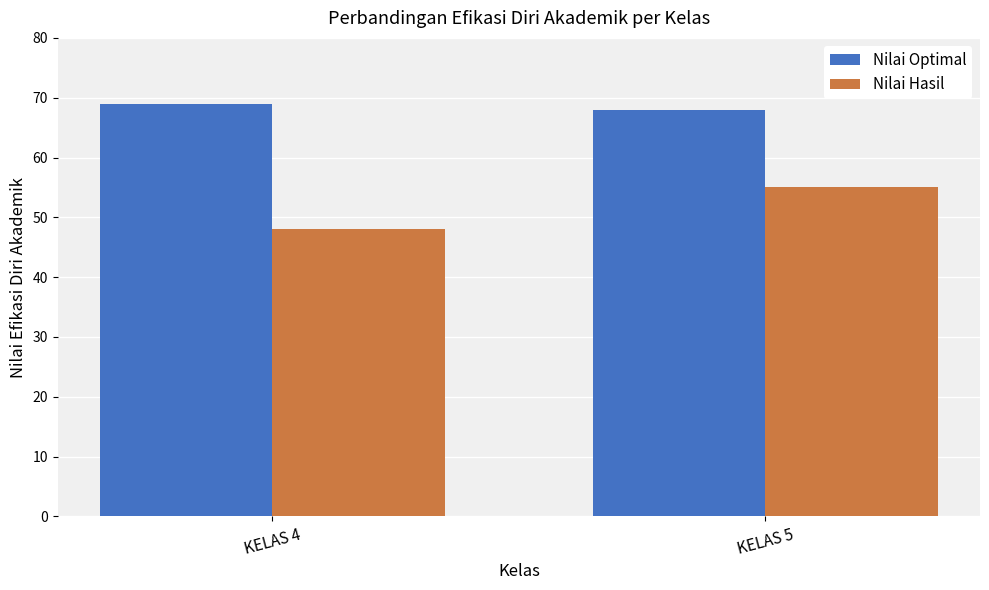

List the labels in order of Nilai Hasil value, largest first.

KELAS 5, KELAS 4